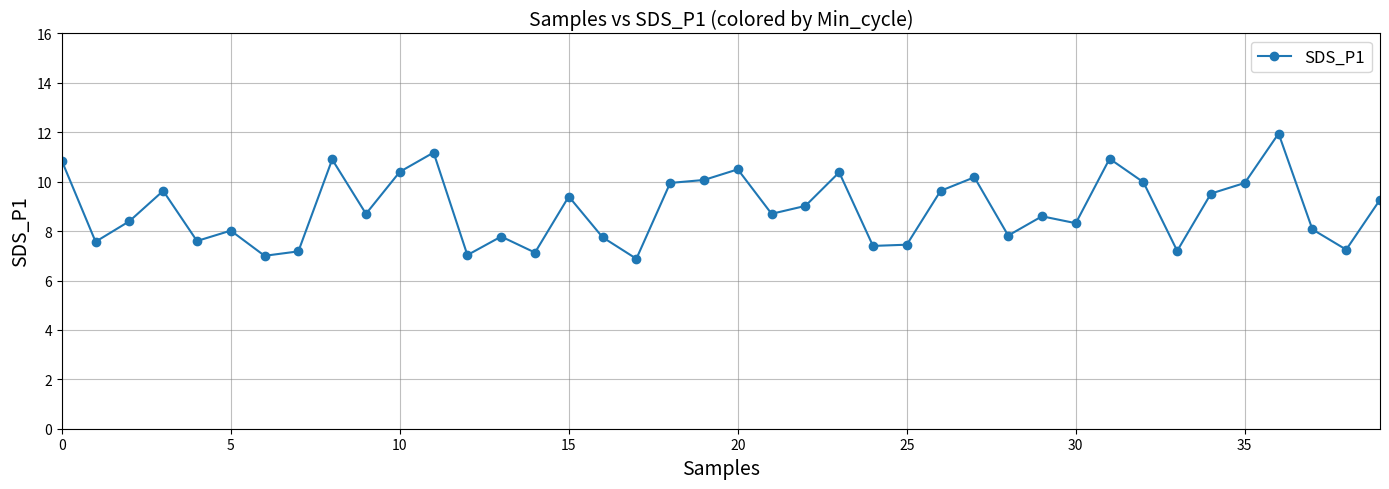

What is the minimum value shown in the chart?

6.9